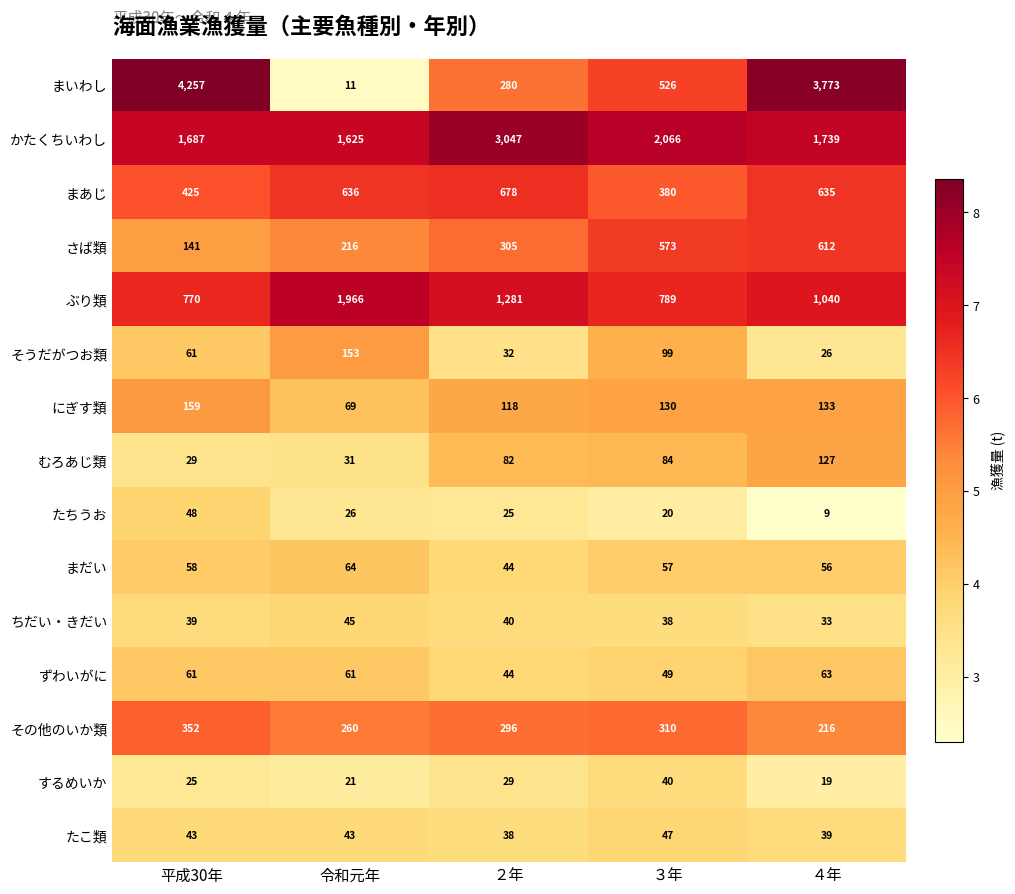

At which category does the chart reach its minimum across all series?

４年